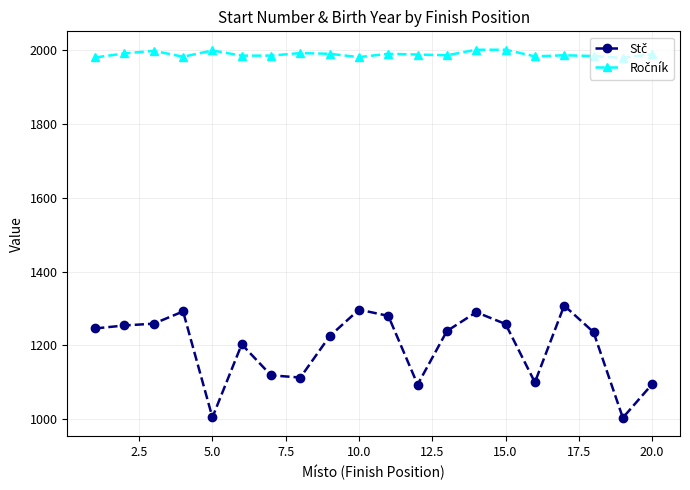

At how many categories does at least one series exceed 1622?

20